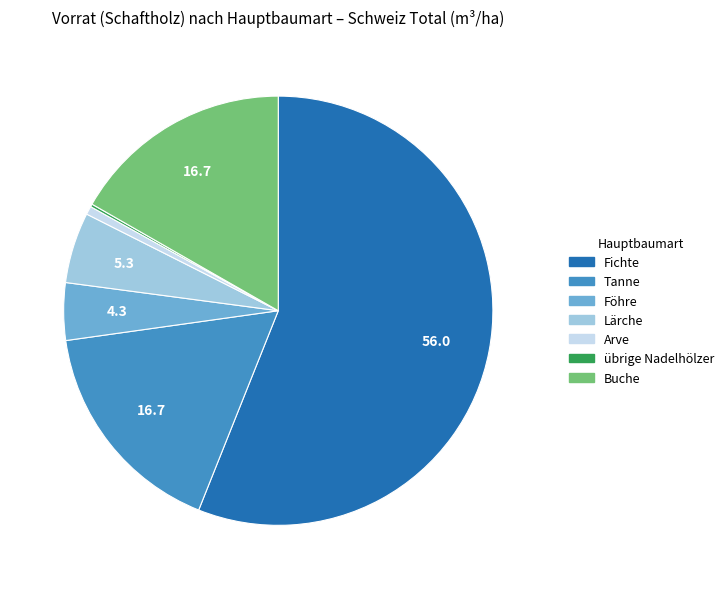

Which slice is the largest?

Fichte